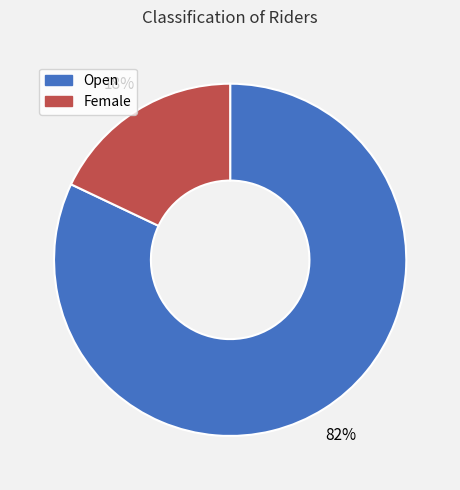

To the nearest percent, what portion does Female represent?

18%